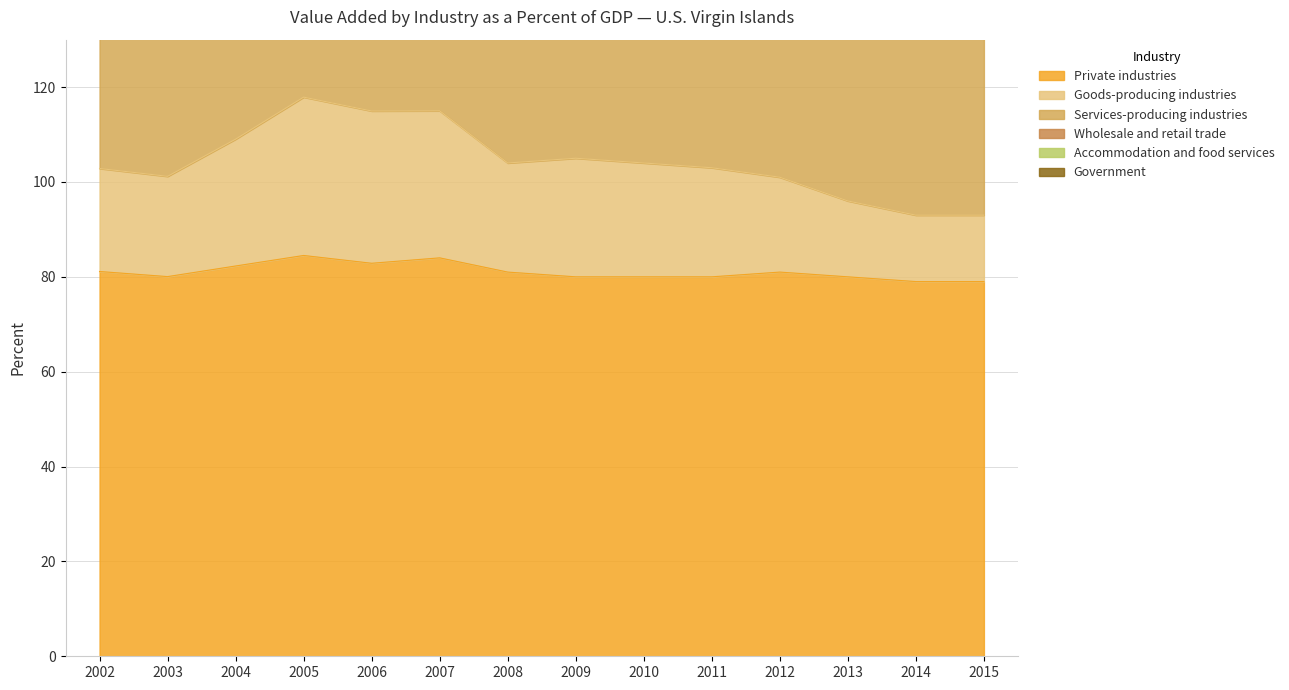

True or false: Goods-producing industries has a value of 160.5 at 2004.

False